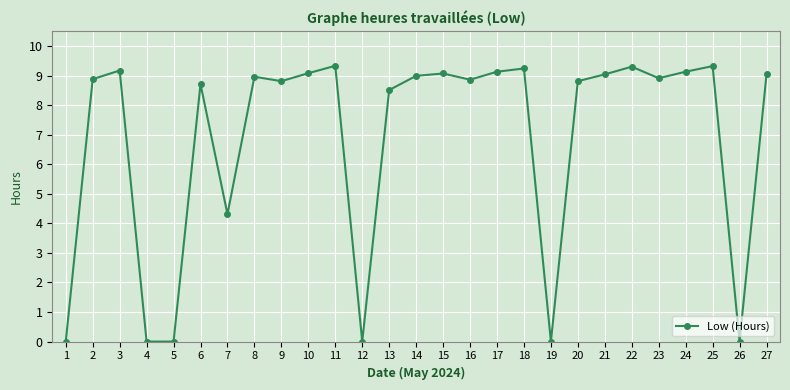

Is this an area chart (filled region under the line)?

No